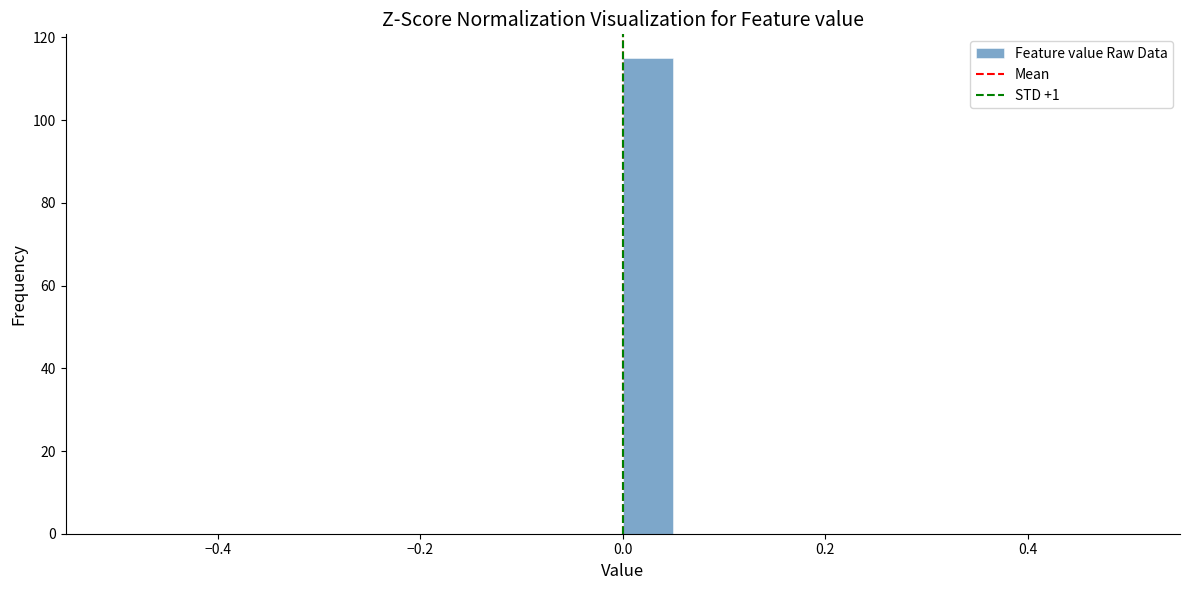

Read against the x-axis, roughly where is the centre of the tallest bar?

0.02